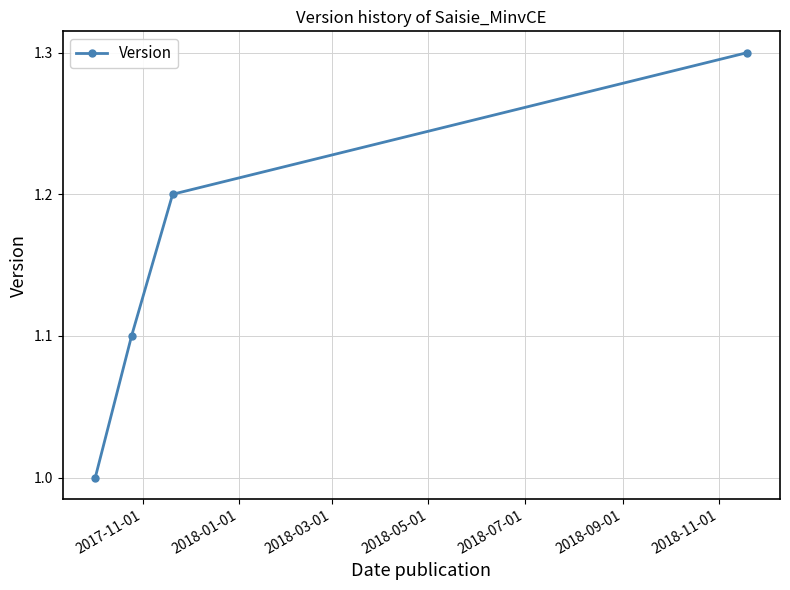

What is the value of the 1st point from the left?

1.0